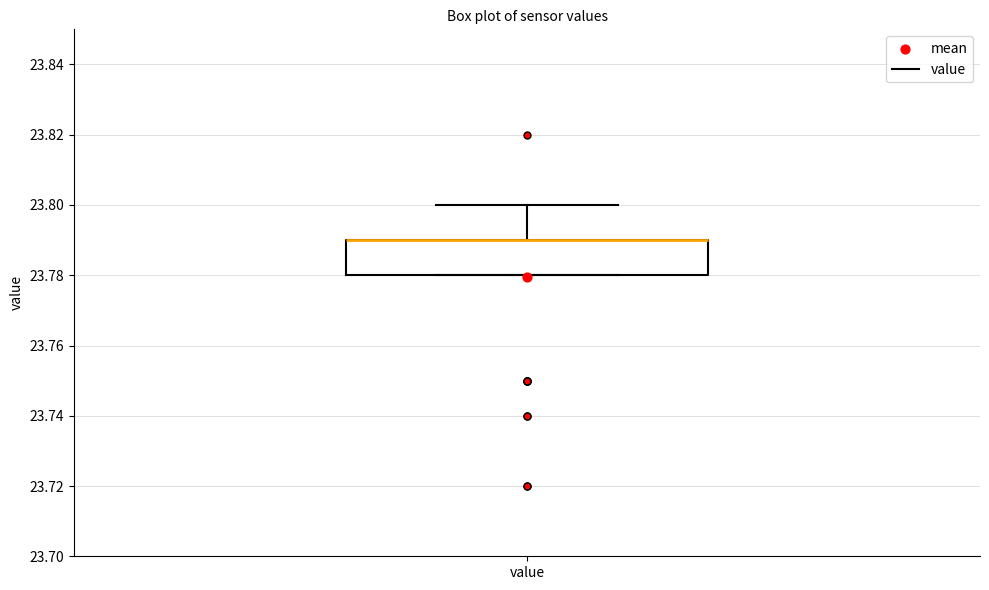

Read this box plot against the y-axis: the position of the median line, the range covered by the box, and the ends of both whiskers. The values are not printed on the chart, so give them approximately, as read against the axis.

median 23.79 (drawn on the box's upper edge), box 23.78 to 23.79, whiskers 23.78 to 23.80